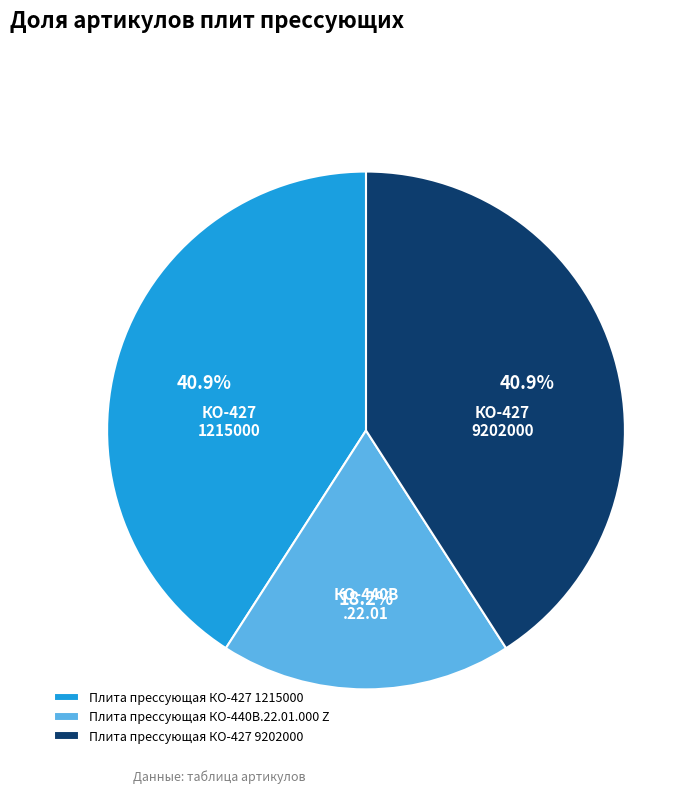

True or false: Плита прессующая КО-440В.22.01.000 Z accounts for 6% of the total.

False